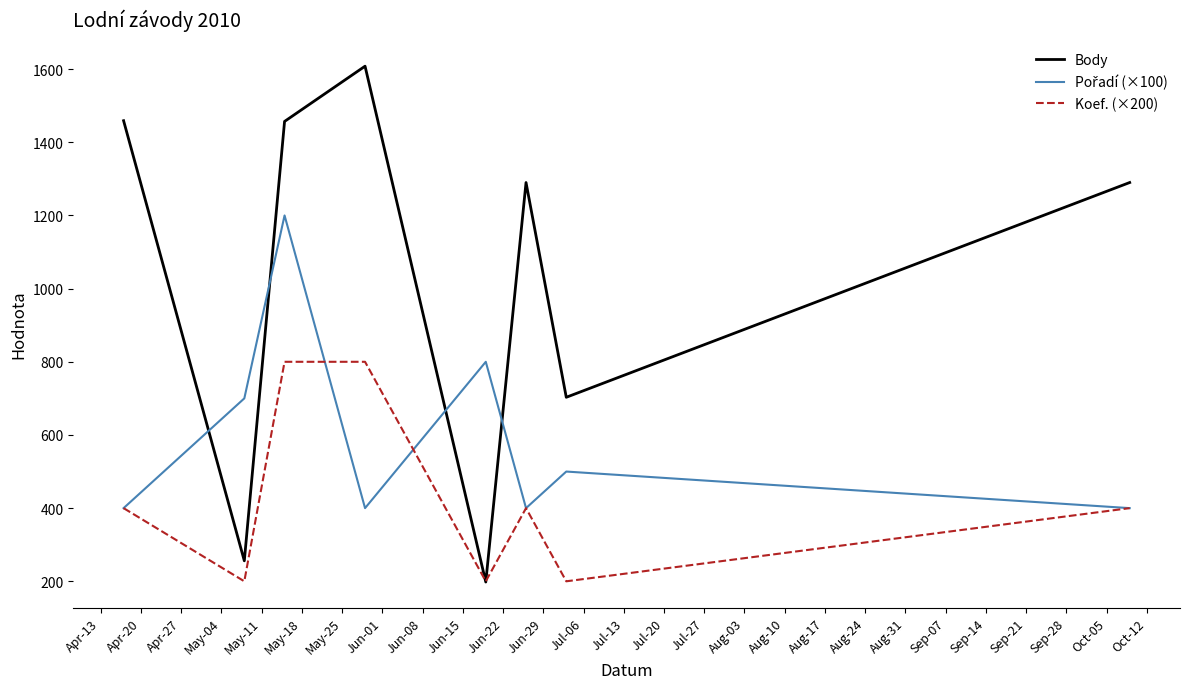

Does the chart display data point markers on the line(s)?

No